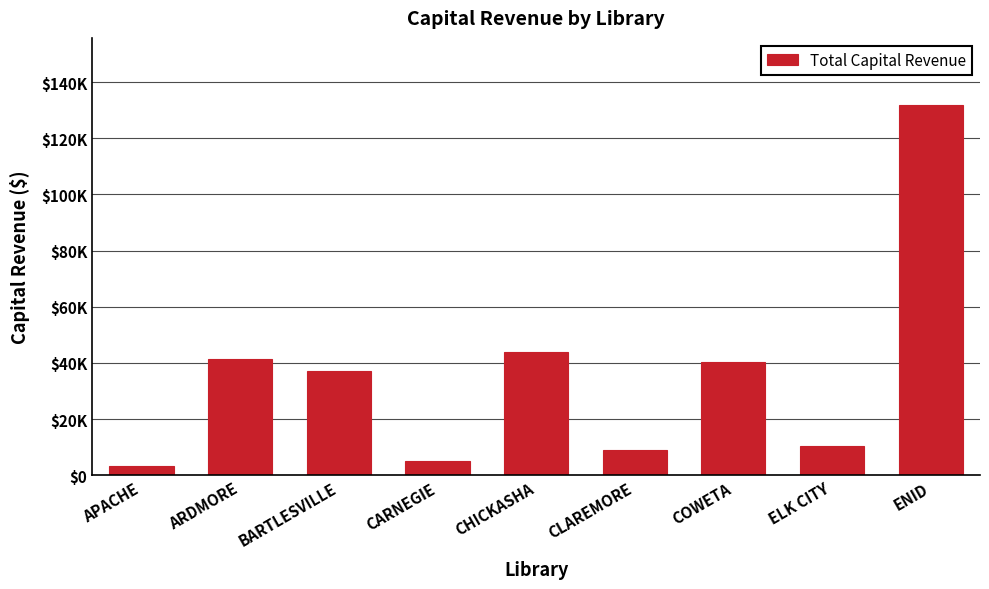

List the labels in order of value, smallest first.

APACHE, CARNEGIE, CLAREMORE, ELK CITY, BARTLESVILLE, COWETA, ARDMORE, CHICKASHA, ENID